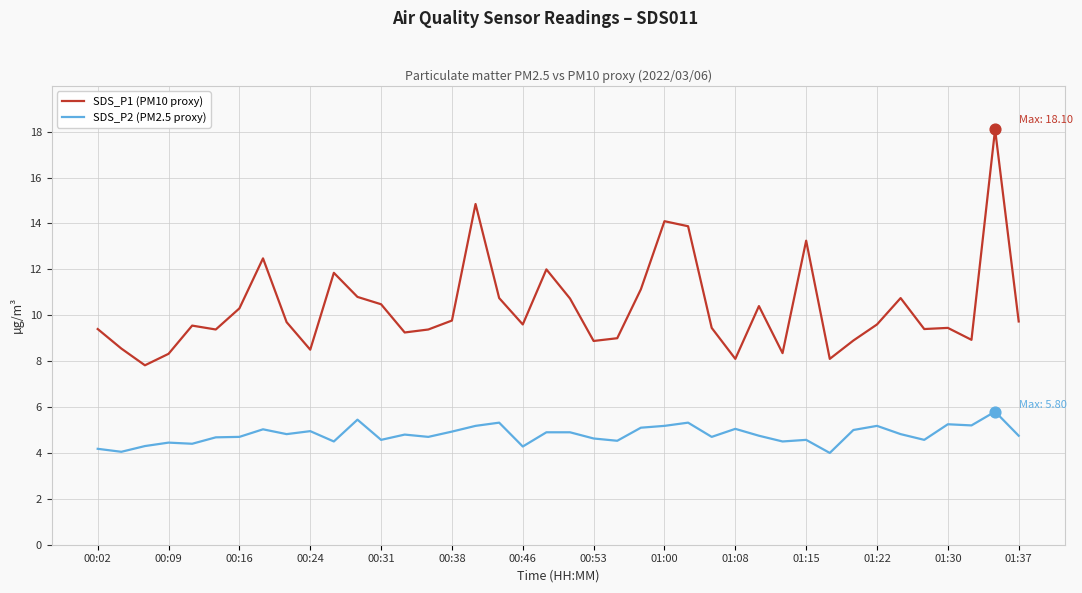

Which series has the largest total across all categories?

SDS_P1 (PM10 proxy)